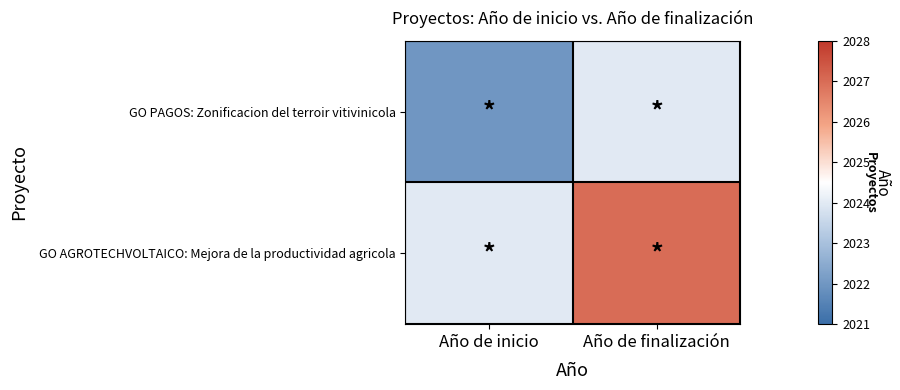

Reading left to right, extract all data points from this chart.

GO PAGOS: Zonificacion del terroir vitivinicola: Año de inicio=2022	Año de finalización=2024
GO AGROTECHVOLTAICO: Mejora de la productividad agricola: Año de inicio=2024	Año de finalización=2027